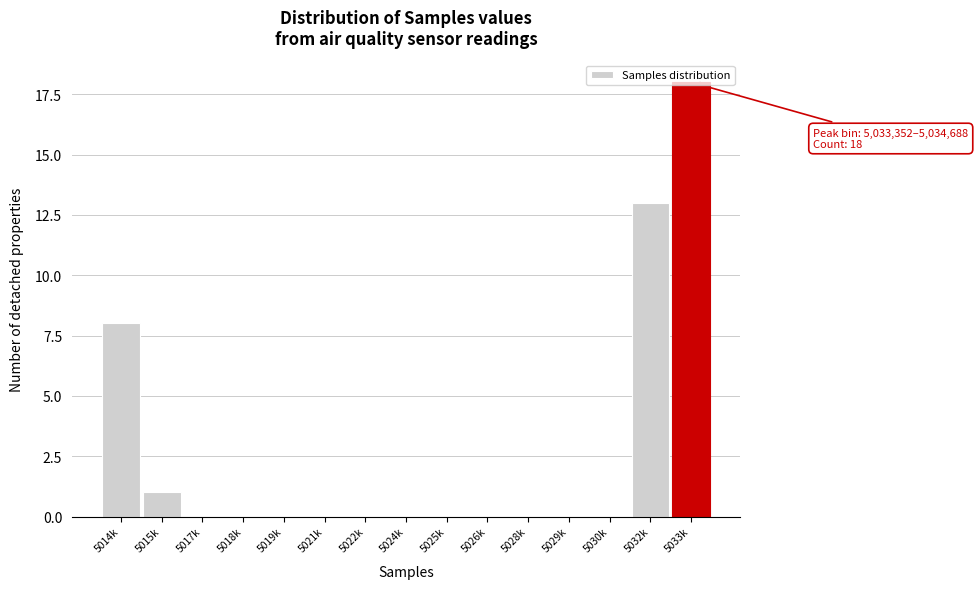

What is the greatest value displayed?

18